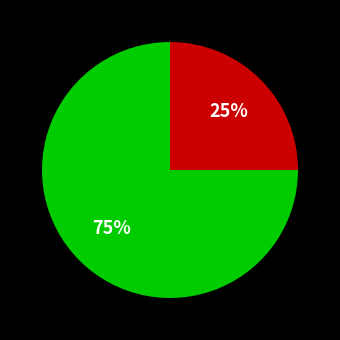

Is there a majority slice in this chart?

Yes